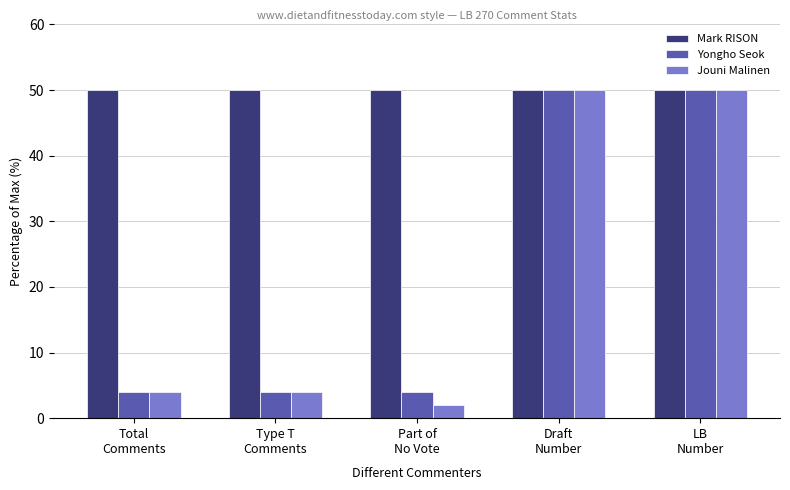

Which series has the largest total across all categories?

Mark RISON